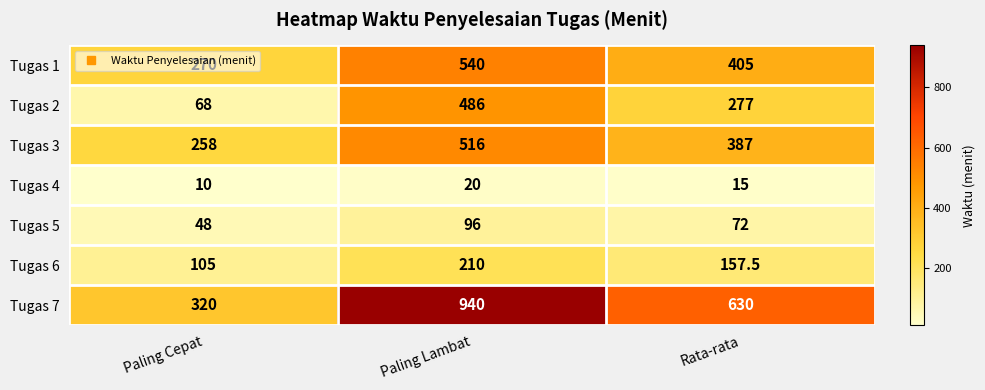

What is the difference between the second highest and minimum values in the Tugas 5 series?

24.0